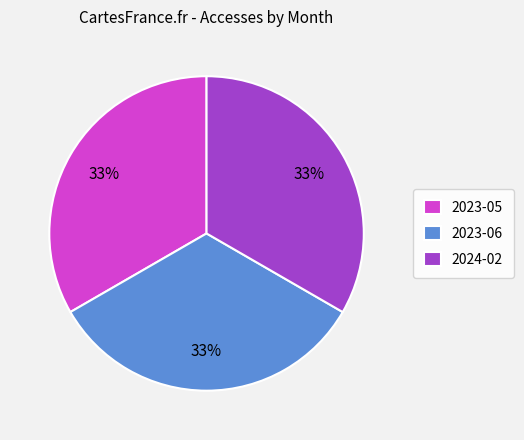

To the nearest percent, what is the average slice percentage?

33%